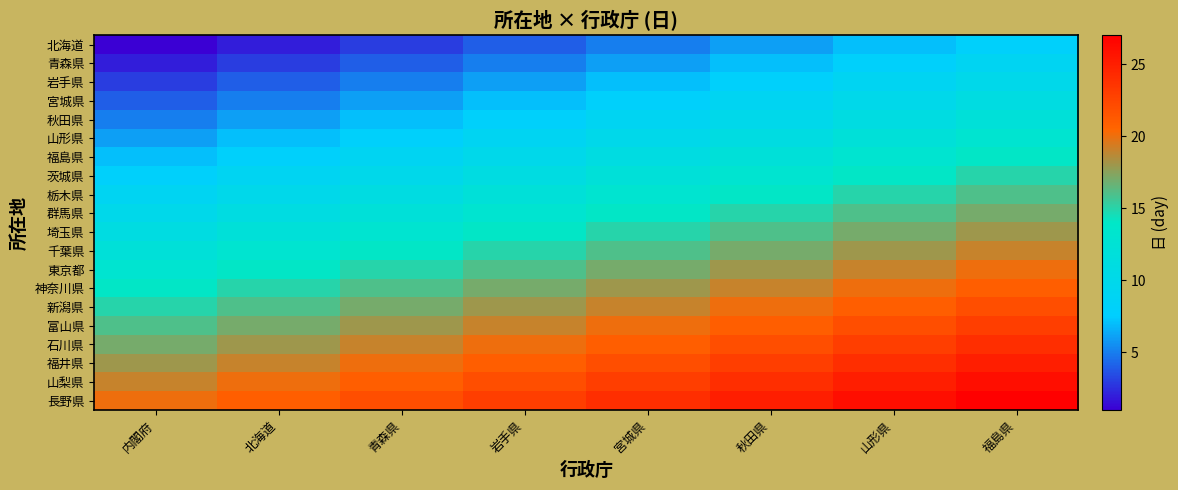

Rank the series by their maximum value, from highest to lowest.

長野県, 山梨県, 福井県, 石川県, 富山県, 新潟県, 神奈川県, 東京都, 千葉県, 埼玉県, 群馬県, 栃木県, 茨城県, 福島県, 山形県, 秋田県, 宮城県, 岩手県, 青森県, 北海道